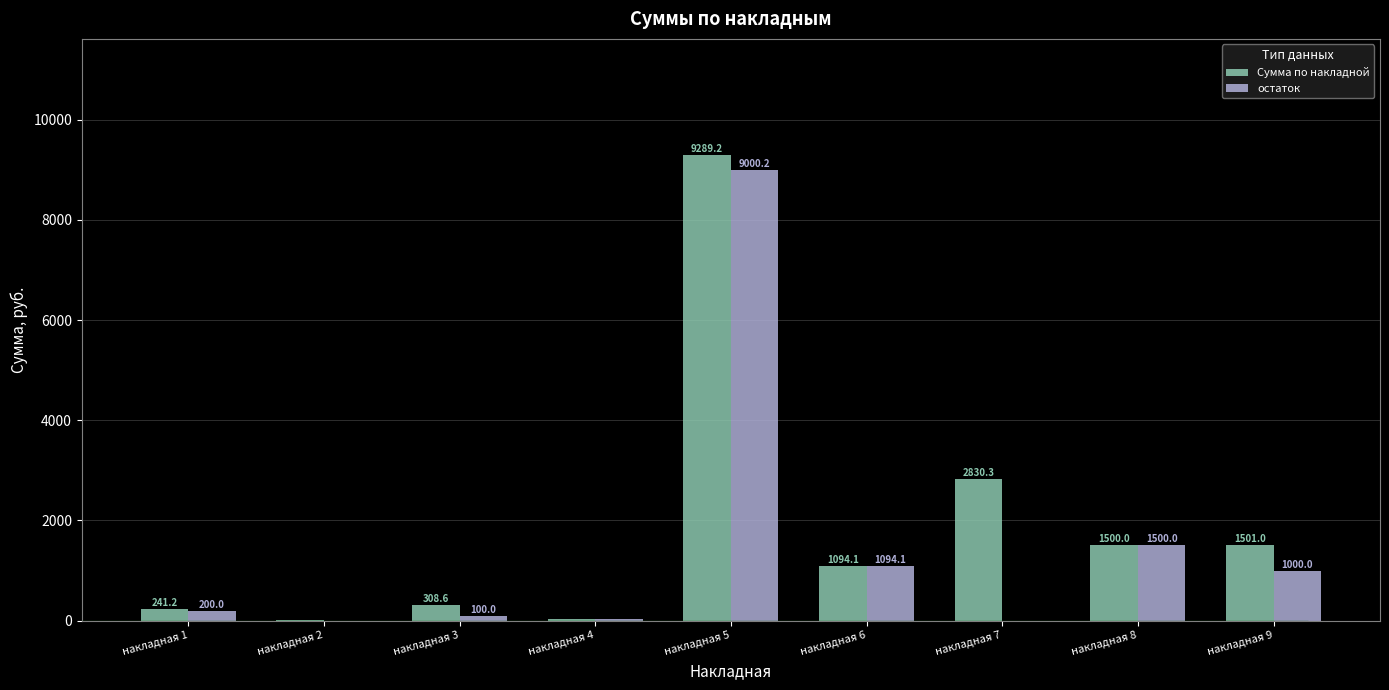

What is the sum of all Сумма по накладной values?

16812.4